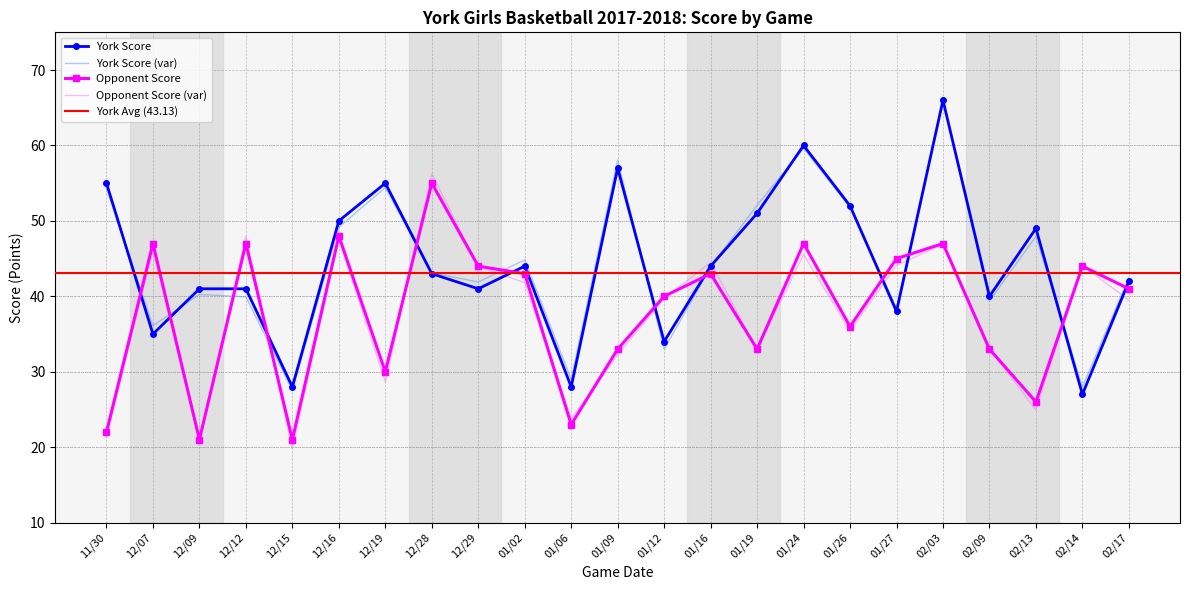

What is the difference between the maximum and minimum values in the Opponent Score series?

34